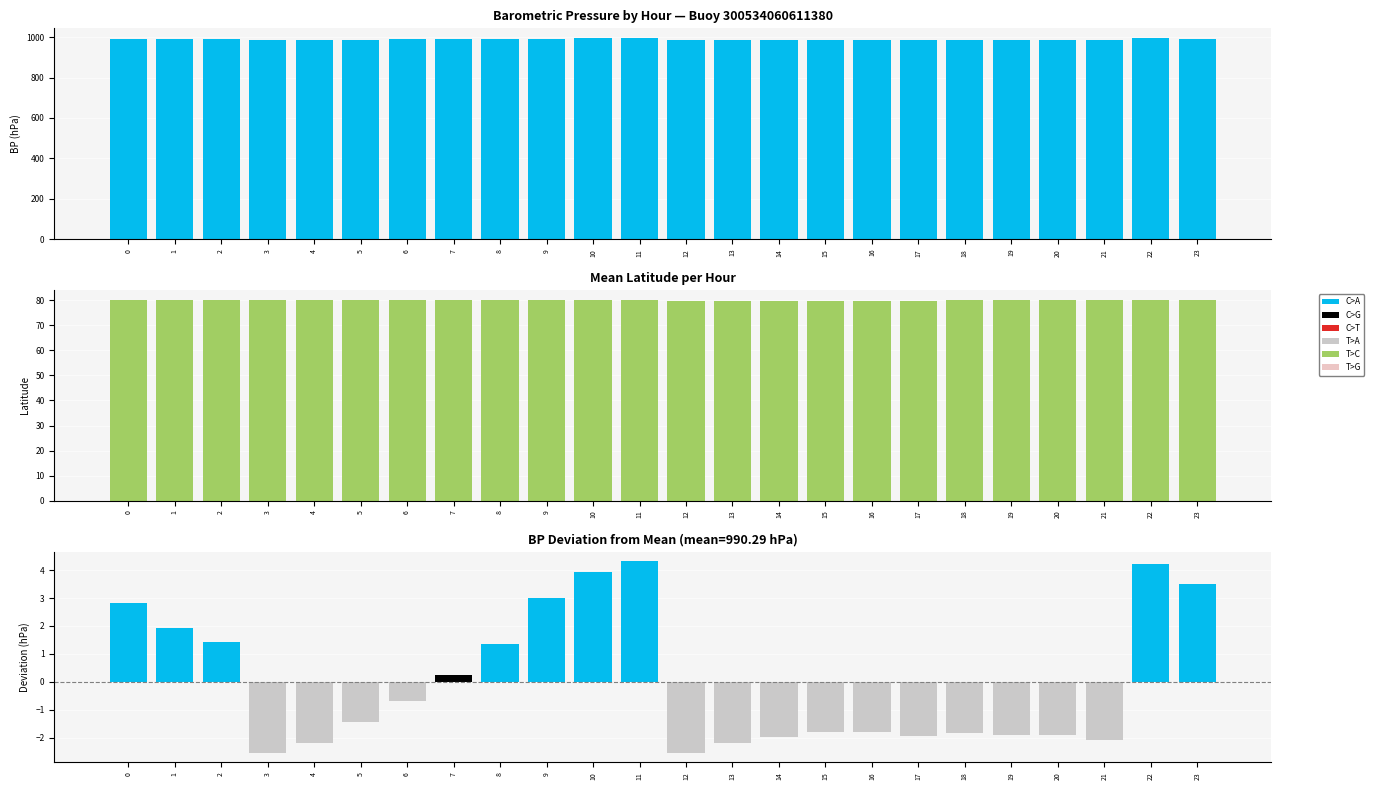

Is it true that Lat equals 79.9 at 12?

True